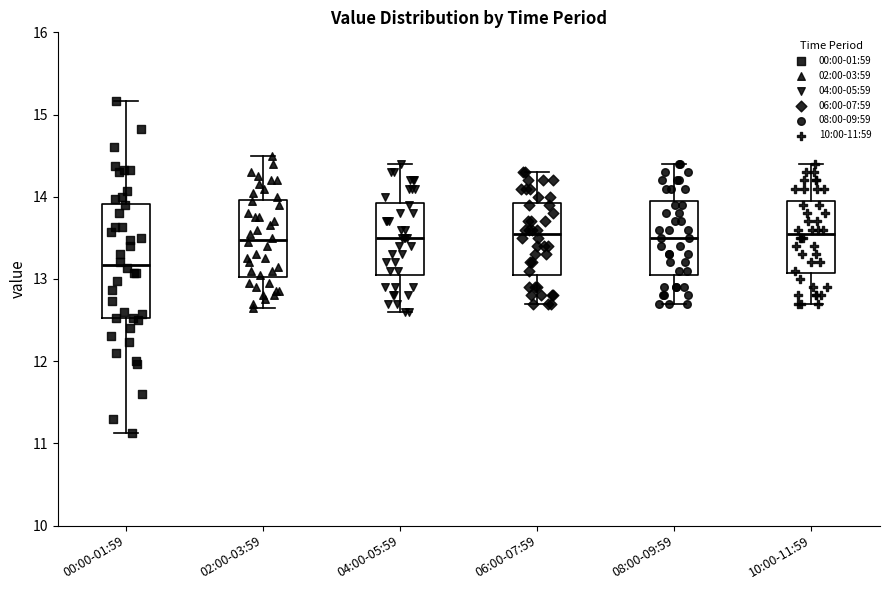

Where does the lower whisker of the box for 06:00-07:59 end on the y-axis? The values are not printed on the chart, so give them approximately, as read against the axis.

12.7